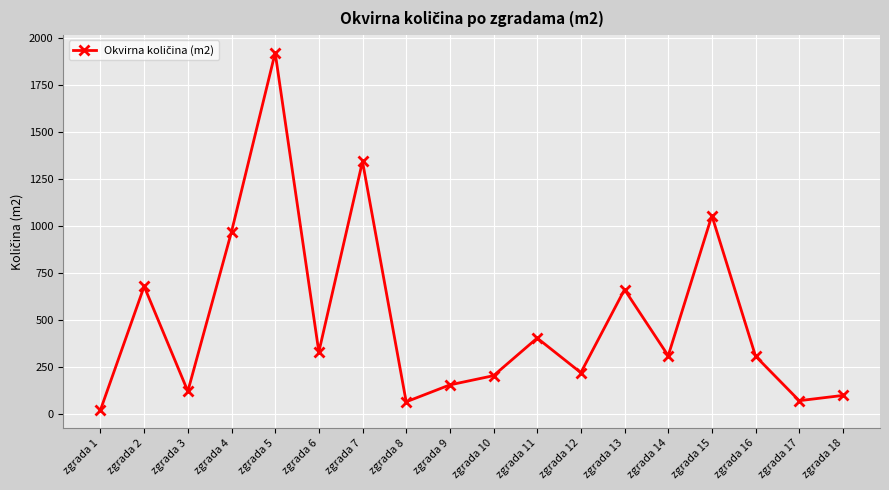

What is the minimum value shown in the chart?

23